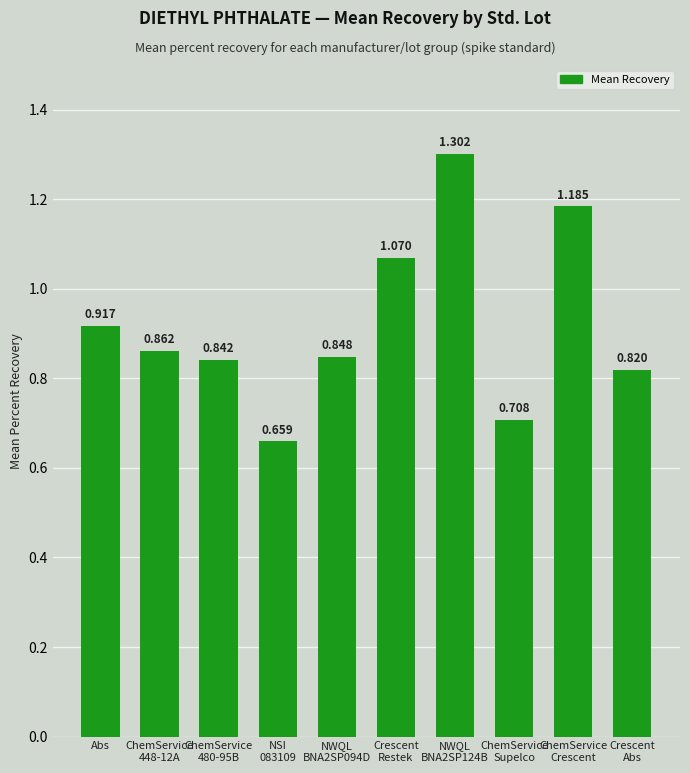

How many values are between 0 and 1?

7